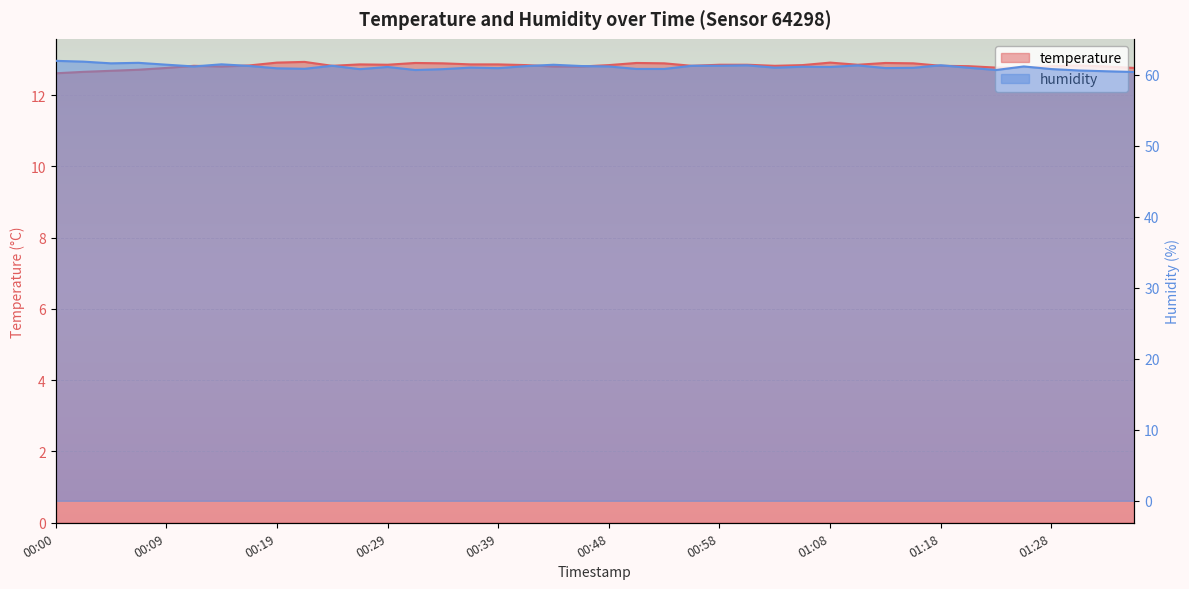

The humidity series shows 102.4 at 00:34. True or false?

False